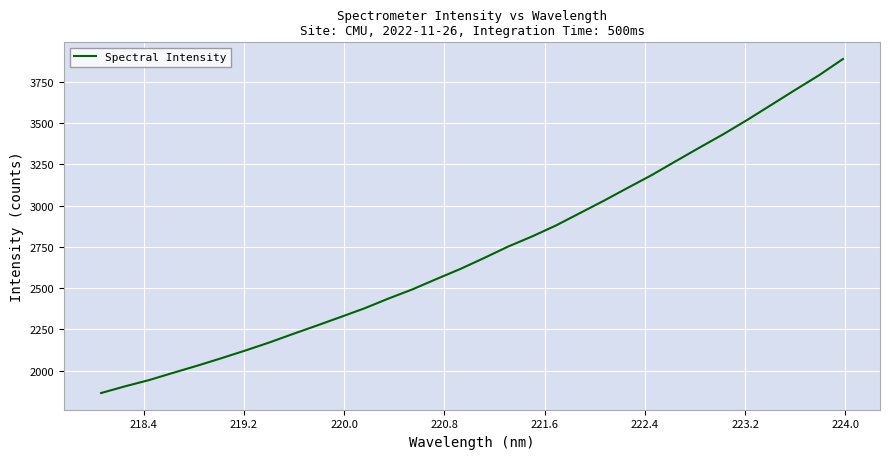

How many series are shown in this chart?

1